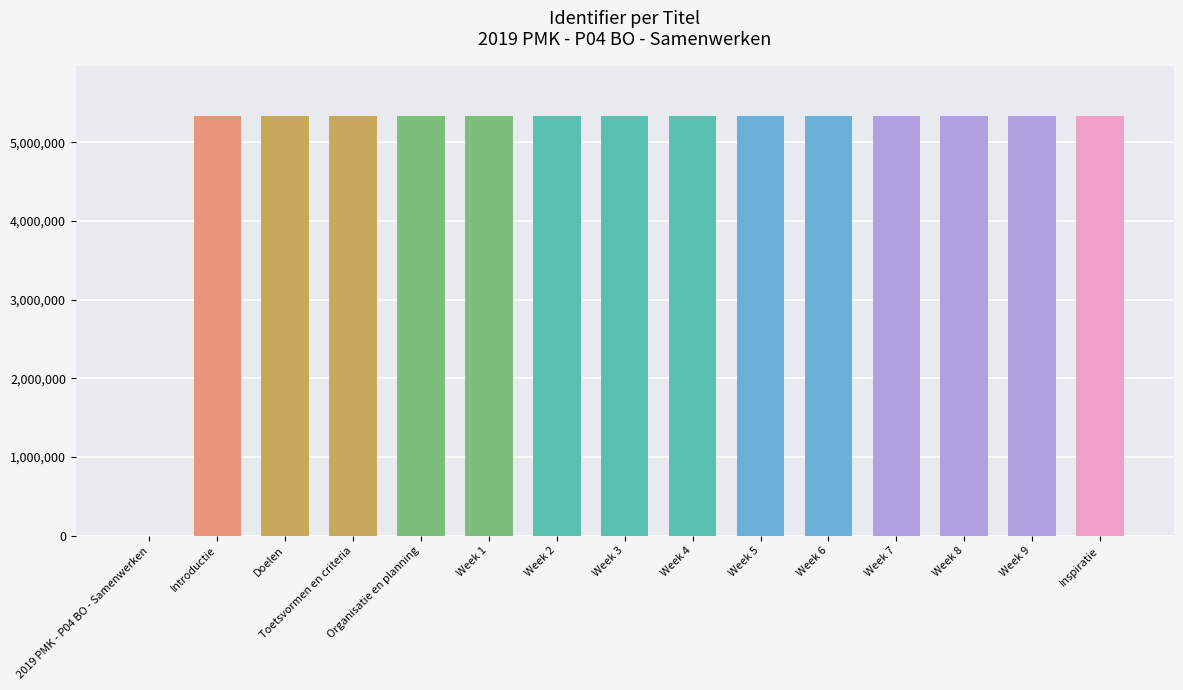

What is the ratio of the value at Inspiratie to the value at Week 2?

1.0